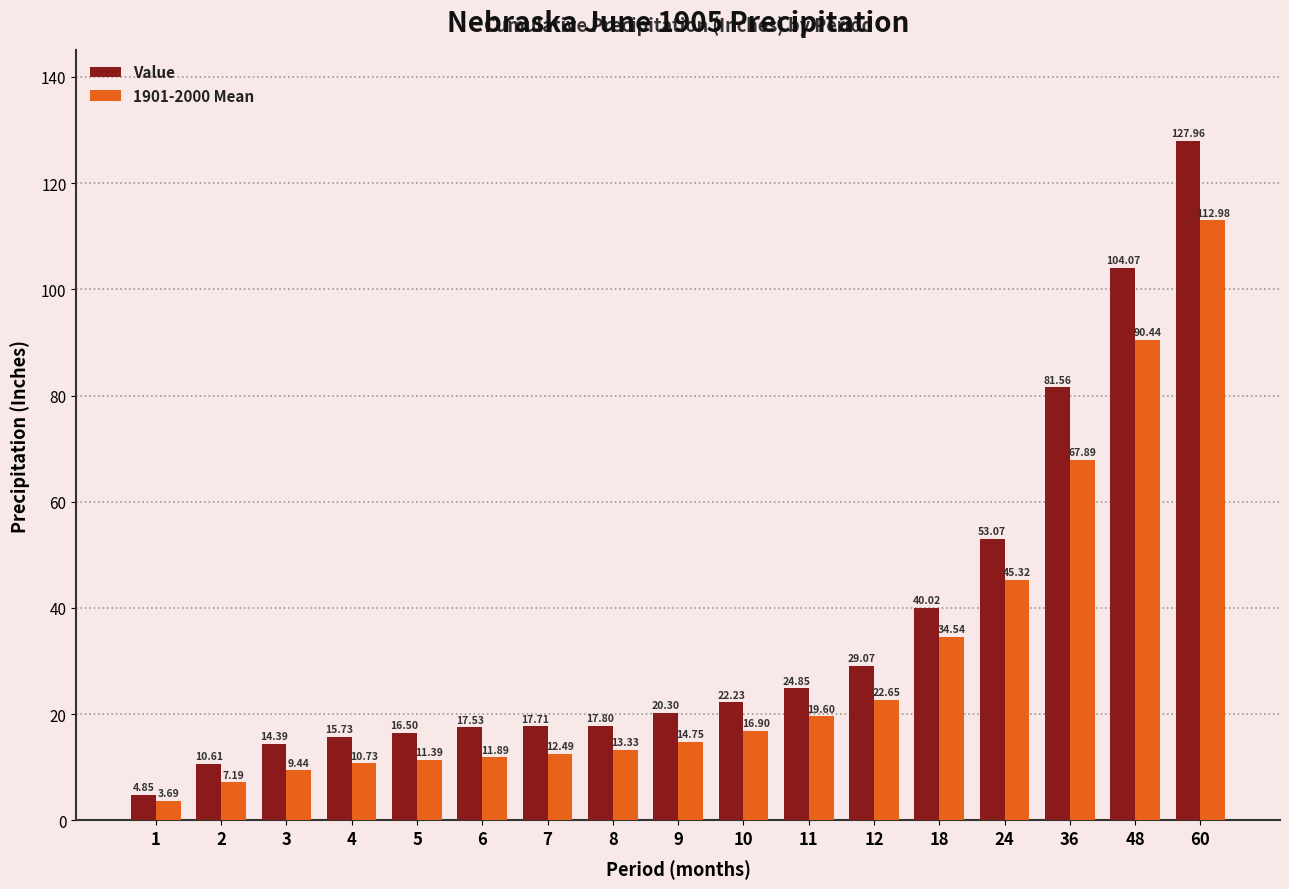

Rank the categories by 1901-2000 Mean value from lowest to highest.

1, 2, 3, 4, 5, 6, 7, 8, 9, 10, 11, 12, 18, 24, 36, 48, 60